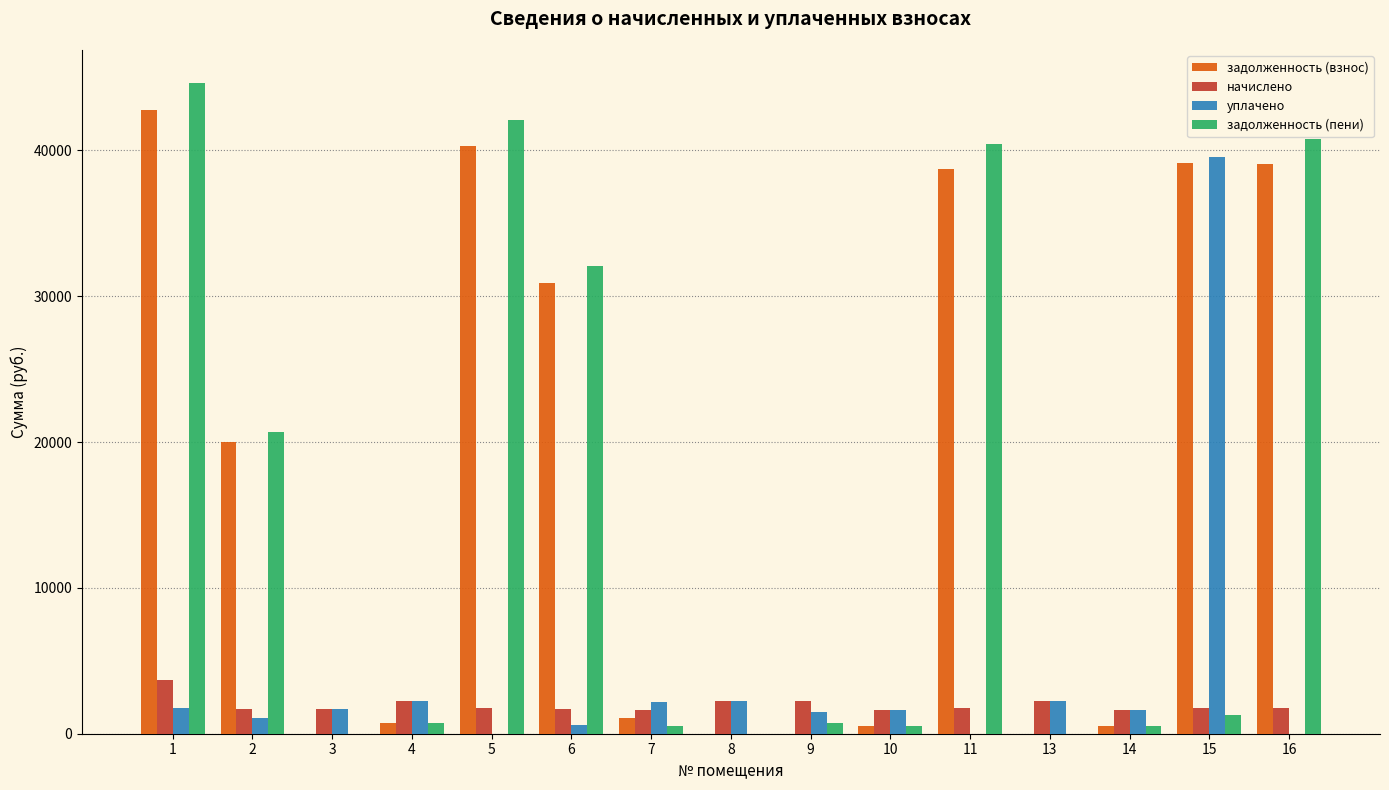

Which series has the widest spread of values?

задолженность (пени)